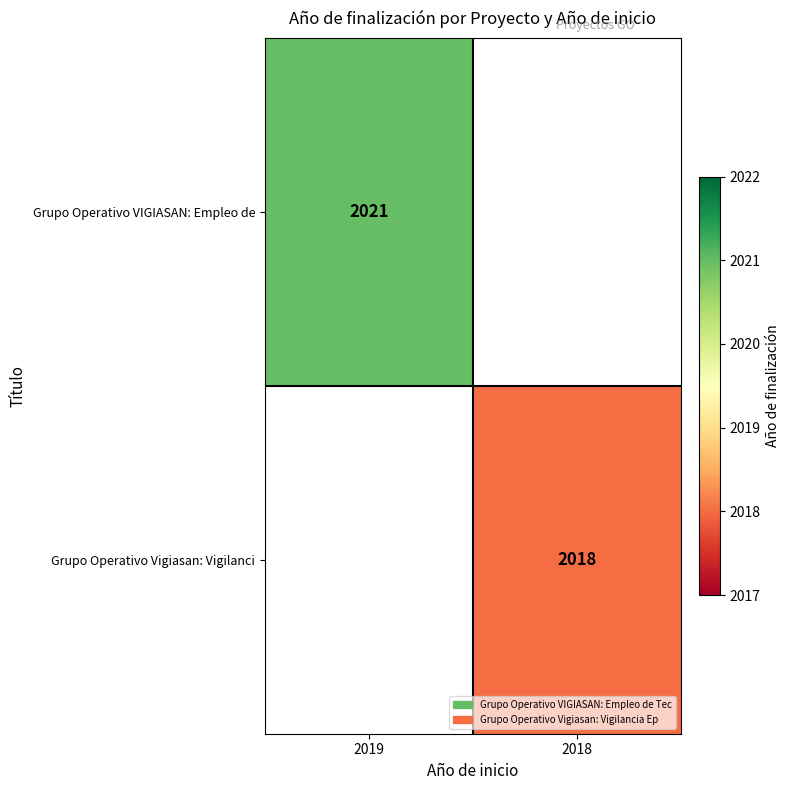

The value of Grupo Operativo Vigiasan: Vigilanci at 2018 is 2018. True or false?

True